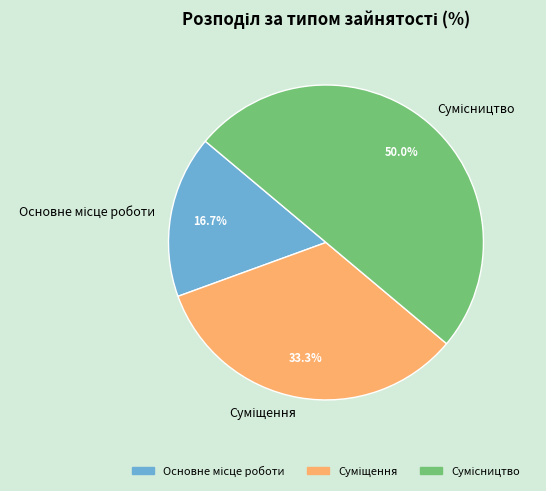

Count the number of slices in the pie.

3